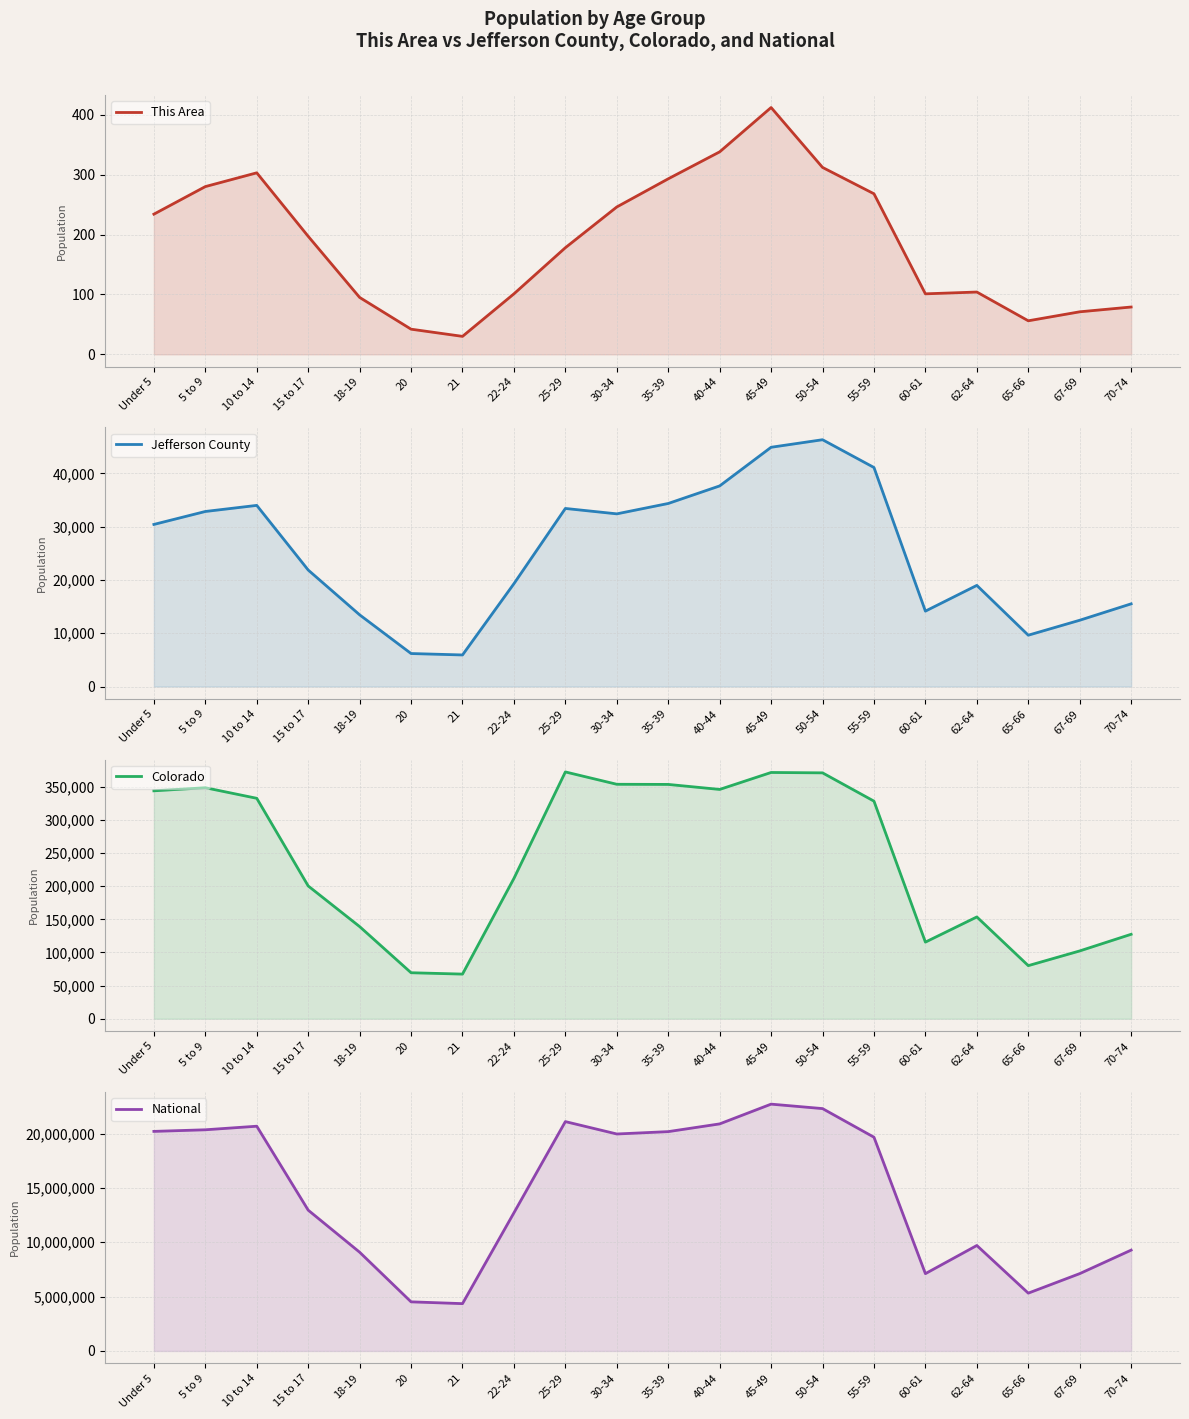

How many interior local peaks does the This Area series have?

3